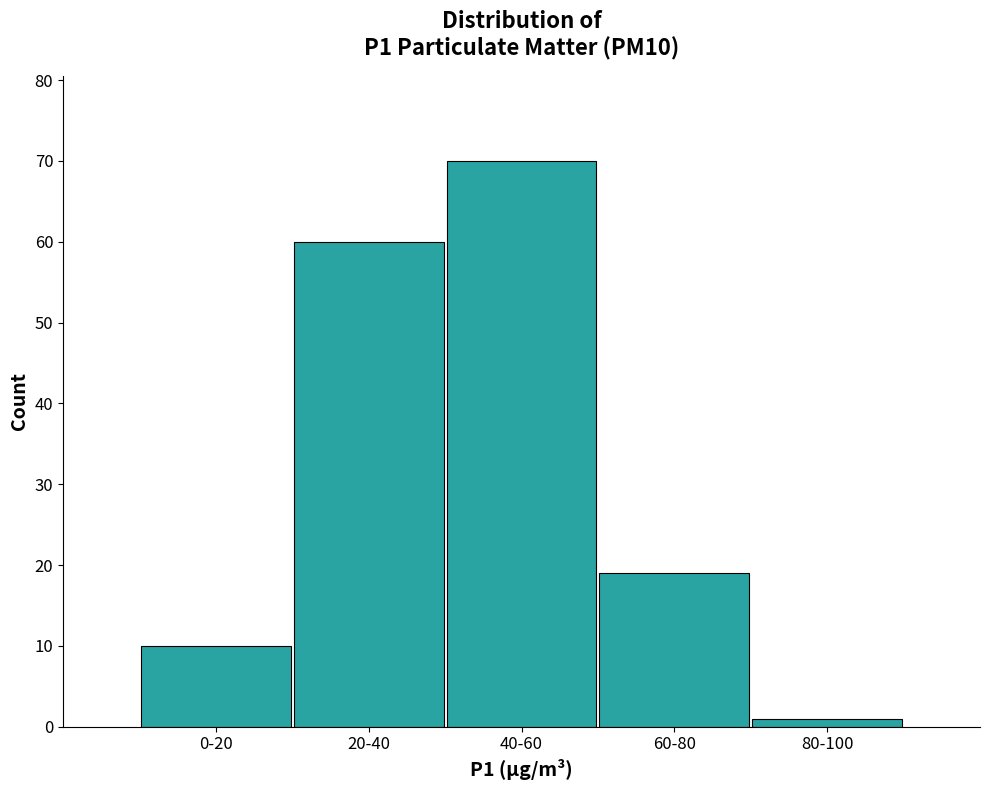

Reading left to right, what are all the values shown in this chart?

0-20=10	20-40=60	40-60=70	60-80=19	80-100=1